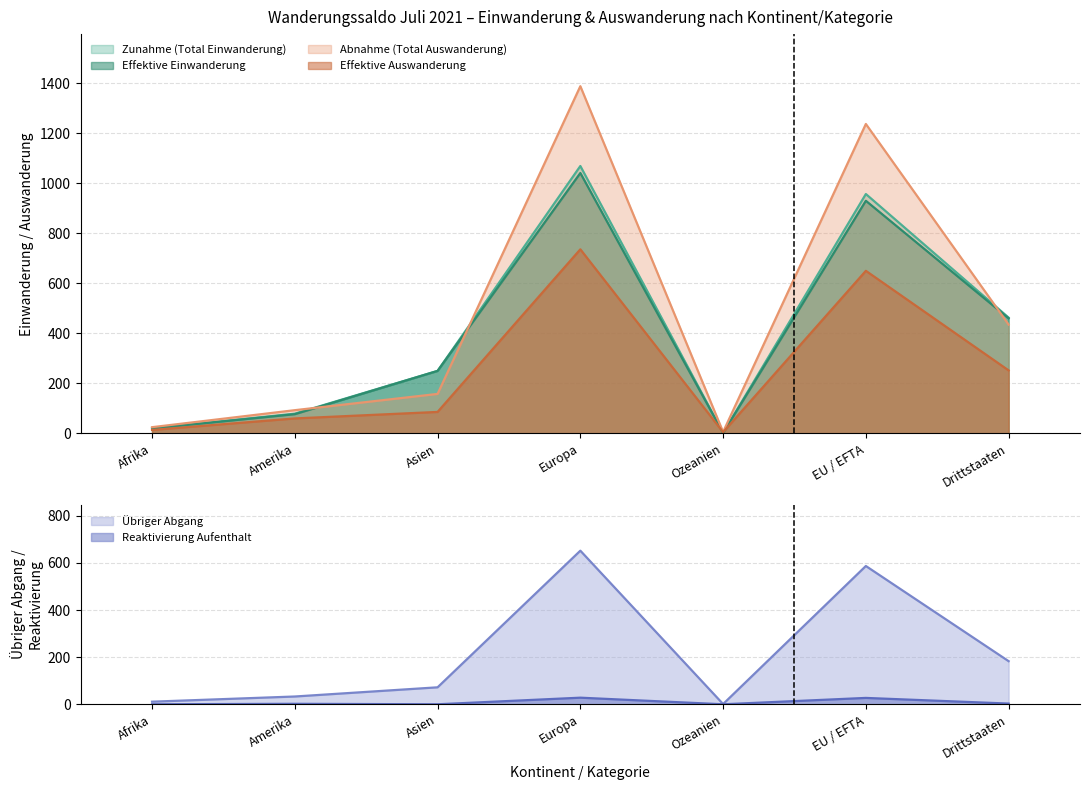

The Effektive Einwanderung series shows 20 at Afrika. True or false?

True